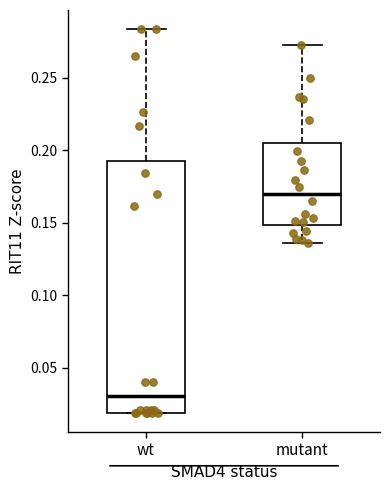

Reading left to right, transcribe this box plot: for each box, give where its median line is, the range the box spans, and where its two whiskers end, as read against the y-axis. The values are not printed on the chart, so give them approximately, as read against the axis.

wt: median 0.030, box 0.020 to 0.190, whiskers 0.020 to 0.285
mutant: median 0.170, box 0.150 to 0.205, whiskers 0.135 to 0.270